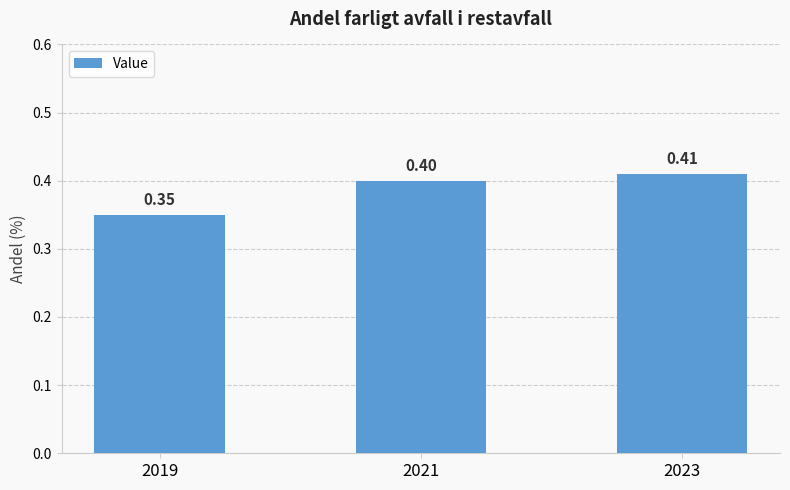

How many bars are there in total?

3